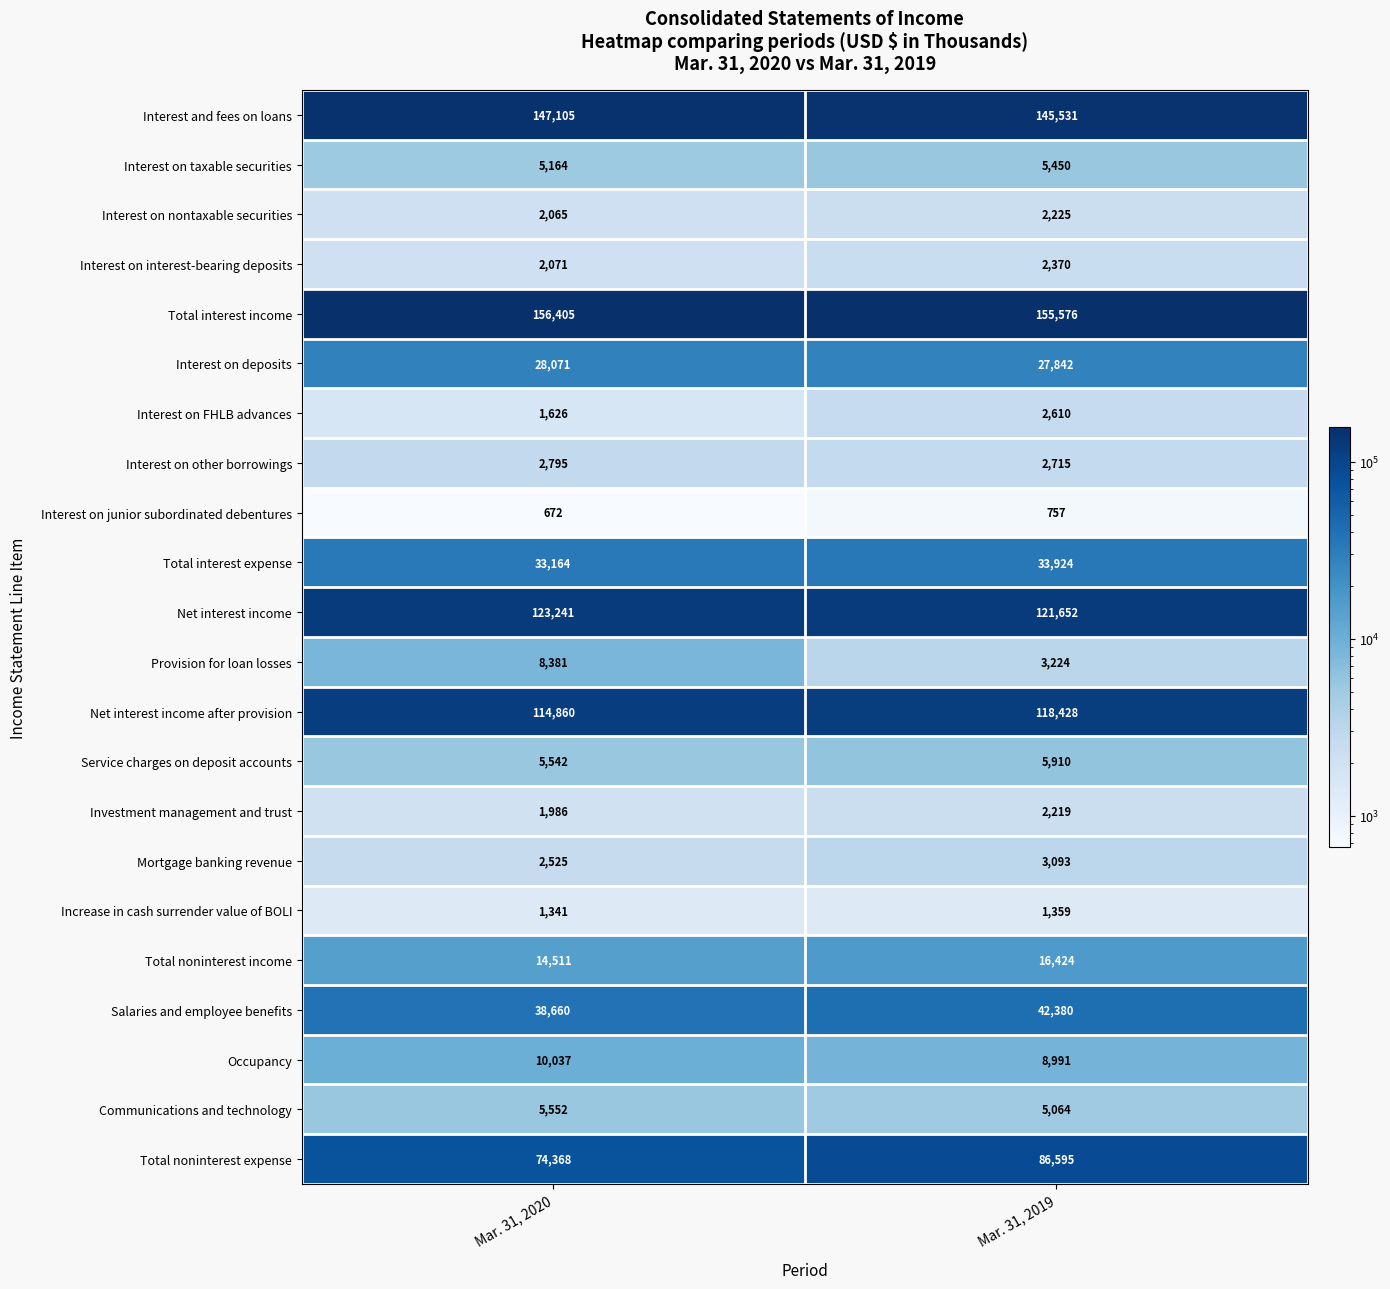

The Total noninterest income series shows 16424 at Mar. 31, 2019. True or false?

True